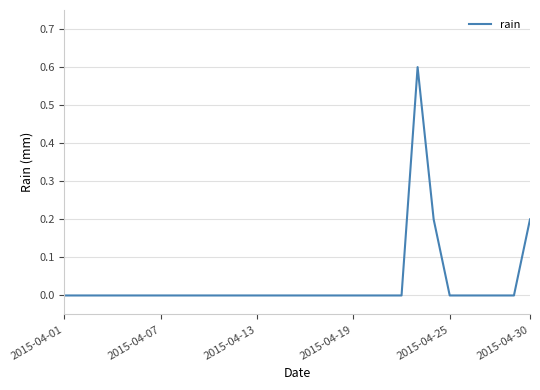

What is the difference between the maximum and minimum values?

0.6